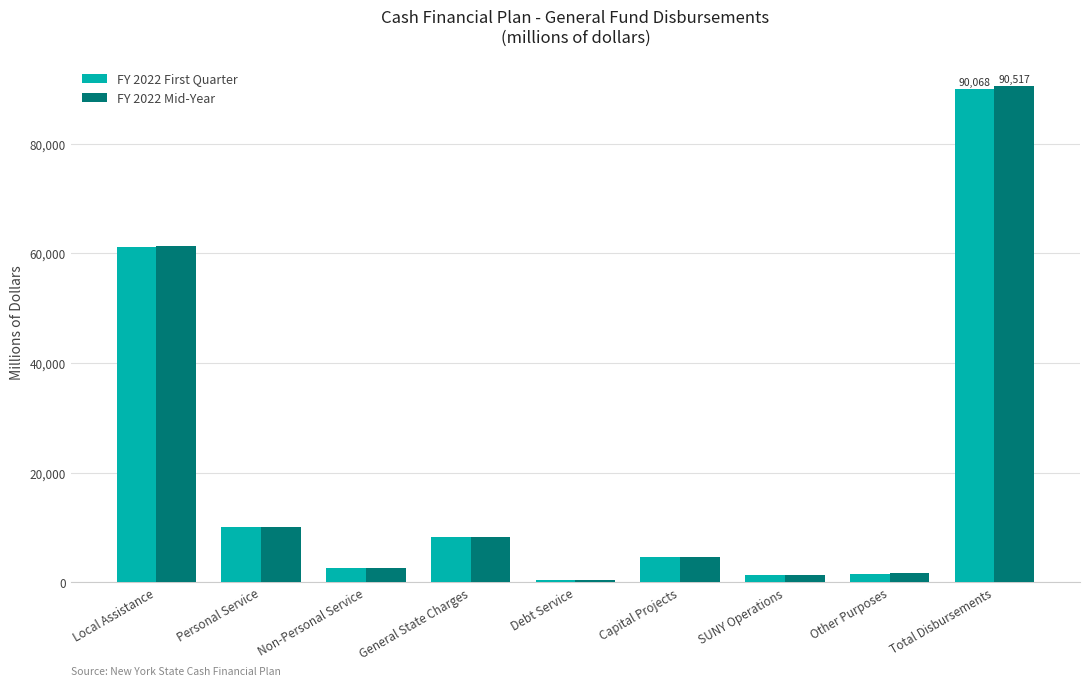

Between Capital Projects and Total Disbursements, which series saw the biggest shift?

FY 2022 Mid-Year